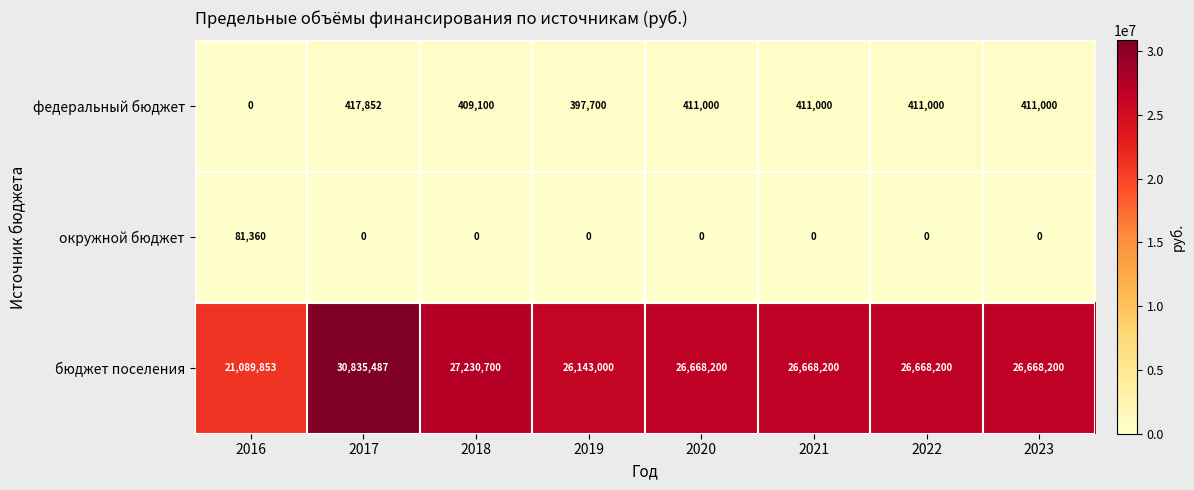

How many distinct data groups are displayed?

3